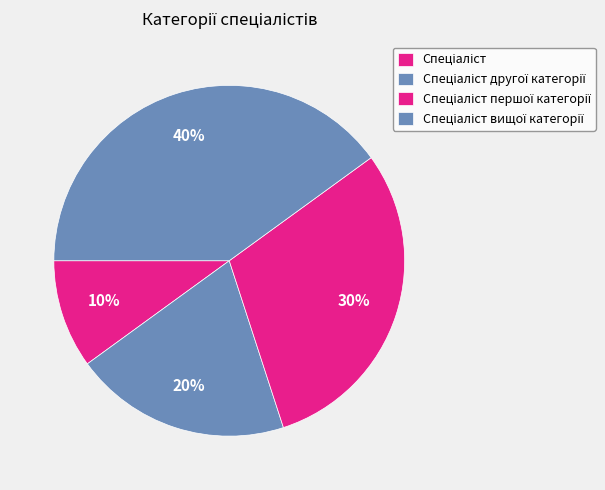

To the nearest percent, what is the average slice percentage?

25%